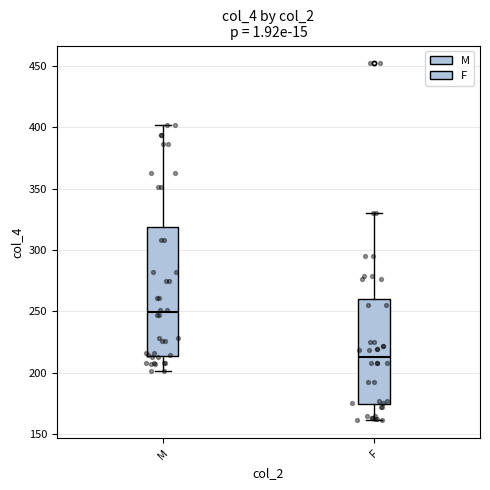

Reading left to right, read every box against the y-axis: the position of its median line, the range the box covers, and the ends of its whiskers. The values are not printed on the chart, so give them approximately, as read against the axis.

M: median 250, box 215 to 320, whiskers 200 to 400
F: median 215, box 175 to 260, whiskers 160 to 330